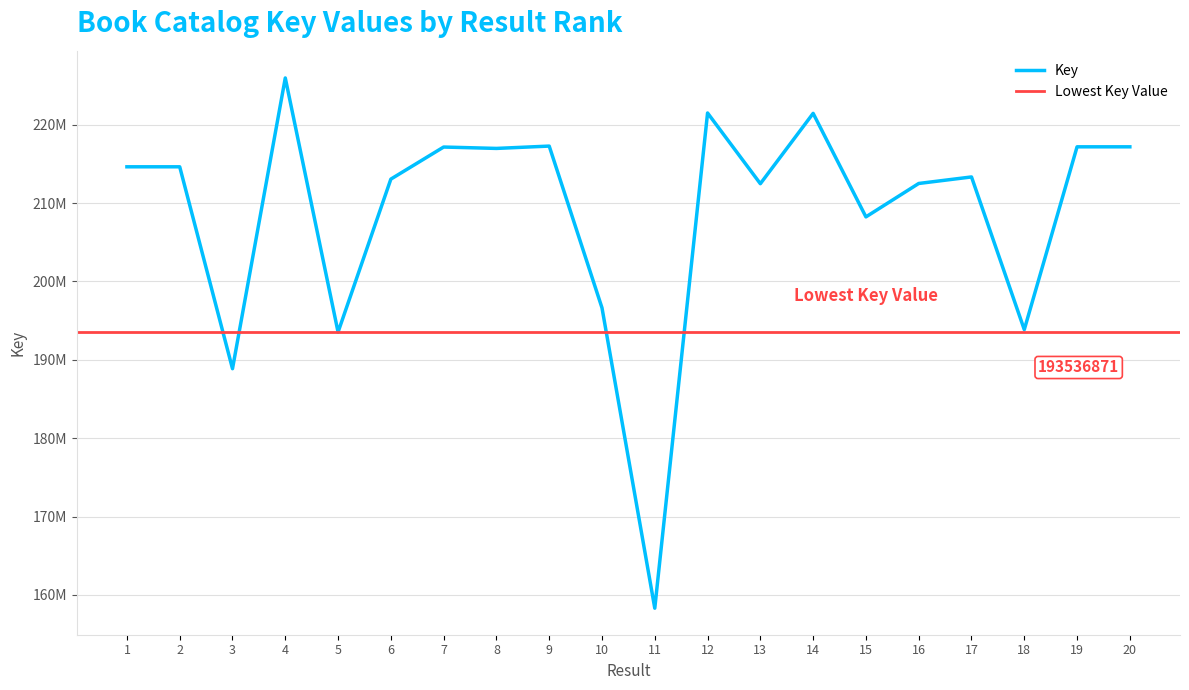

List the labels in order of value, smallest first.

11, 3, 5, 18, 10, 15, 13, 16, 6, 17, 1, 2, 8, 7, 20, 19, 9, 14, 12, 4